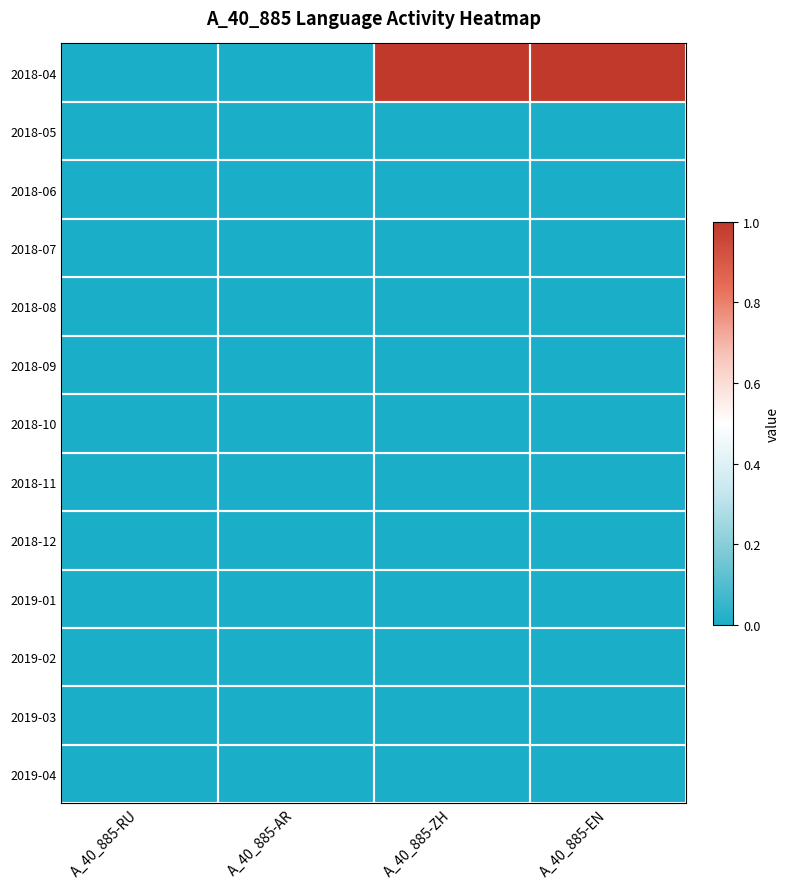

List the series in order of their peak value, highest first.

2018-04, 2018-05, 2018-06, 2018-07, 2018-08, 2018-09, 2018-10, 2018-11, 2018-12, 2019-01, 2019-02, 2019-03, 2019-04